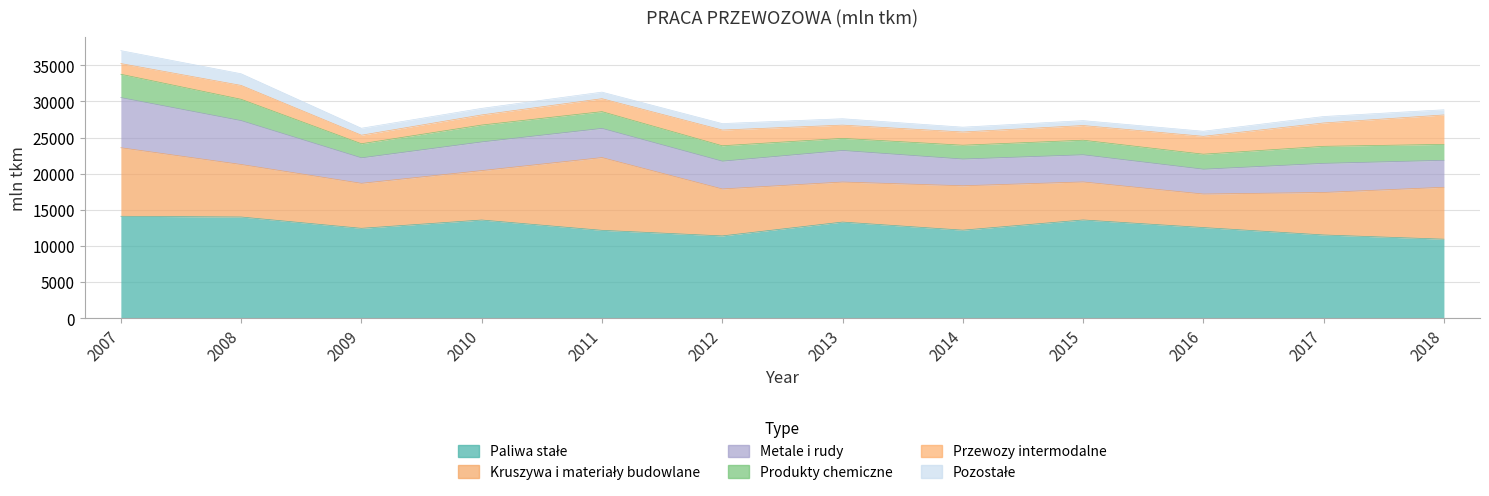

Reading left to right, list all the values displayed in this chart.

Paliwa stałe: 2007=14100.0	2008=14002.0	2009=12435.0	2010=13584.0	2011=12157.0	2012=11384.0	2013=13300.6	2014=12181.0	2015=13593.0	2016=12542.0	2017=11515.0	2018=10931.0
Kruszywa i materiały budowlane: 2007=9486.0	2008=7267.0	2009=6227.0	2010=6839.0	2011=10069.0	2012=6499.0	2013=5540.4	2014=6142.0	2015=5261.0	2016=4636.0	2017=5882.0	2018=7185.0
Metale i rudy: 2007=6937.0	2008=6069.0	2009=3528.0	2010=3970.0	2011=4037.0	2012=3843.0	2013=4365.2	2014=3698.0	2015=3757.0	2016=3436.0	2017=4027.0	2018=3732.0
Produkty chemiczne: 2007=3232.0	2008=2951.0	2009=1951.0	2010=2334.0	2011=2318.0	2012=2134.0	2013=1676.3	2014=1913.0	2015=2019.0	2016=2078.0	2017=2357.0	2018=2204.0
Przewozy intermodalne: 2007=1479.0	2008=1923.0	2009=1180.0	2010=1401.0	2011=1793.0	2012=2178.0	2013=1835.2	2014=1832.0	2015=2031.0	2016=2474.0	2017=3235.0	2018=4072.0
Pozostałe: 2007=1791.0	2008=1614.0	2009=962.0	2010=907.0	2011=910.0	2012=893.0	2013=882.3	2014=667.0	2015=679.0	2016=703.0	2017=891.0	2018=718.0